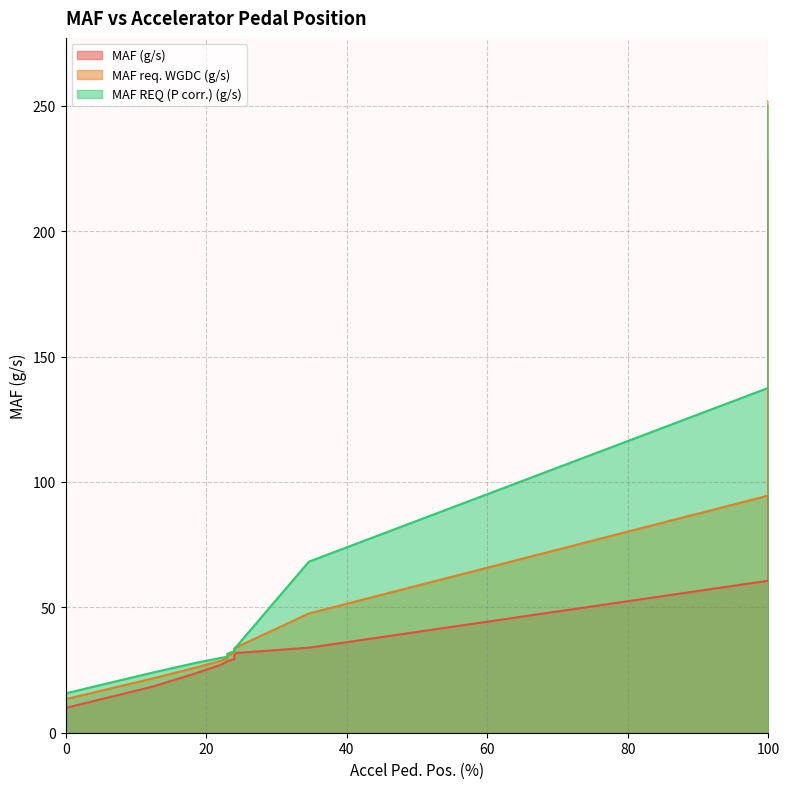

True or false: MAF (g/s) has a value of 150.1 at 100.0.

False